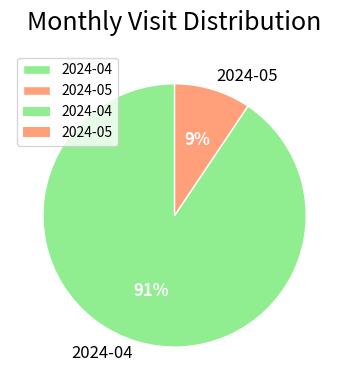

Which slice is the smallest?

2024-05